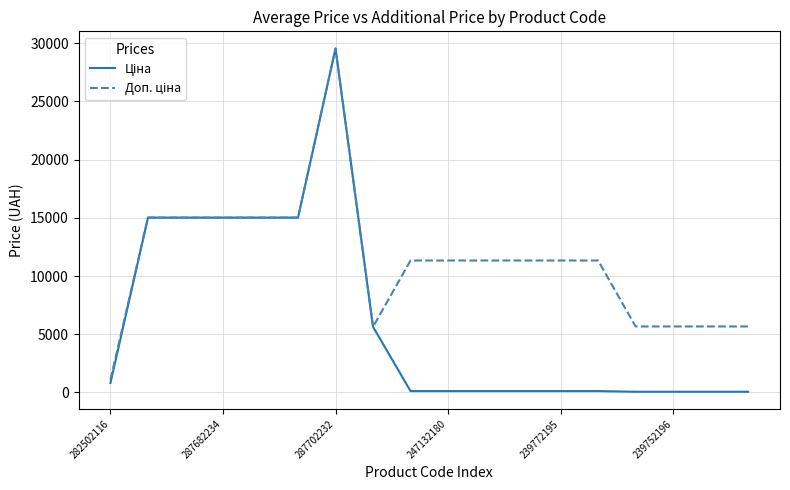

What is the greatest value displayed?

29548.9